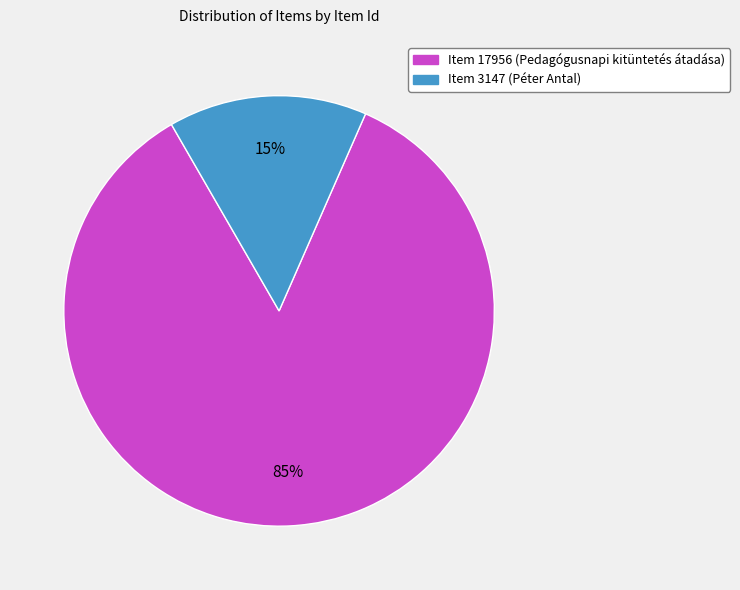

True or false: Item 3147 (Péter Antal) accounts for 15% of the total.

True